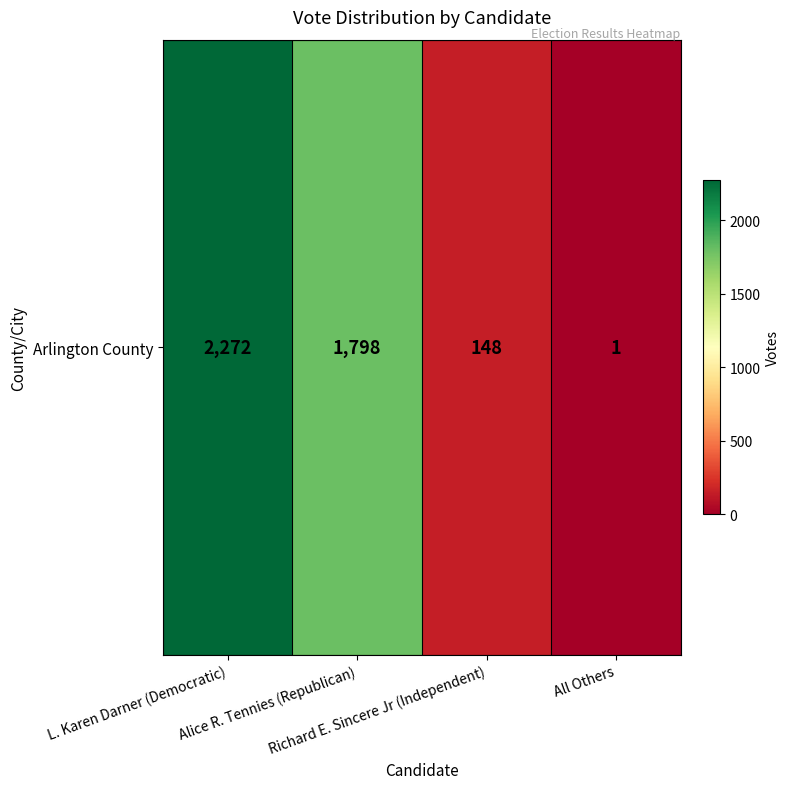

At which label is the value closest to 1136?

Alice R. Tennies (Republican)